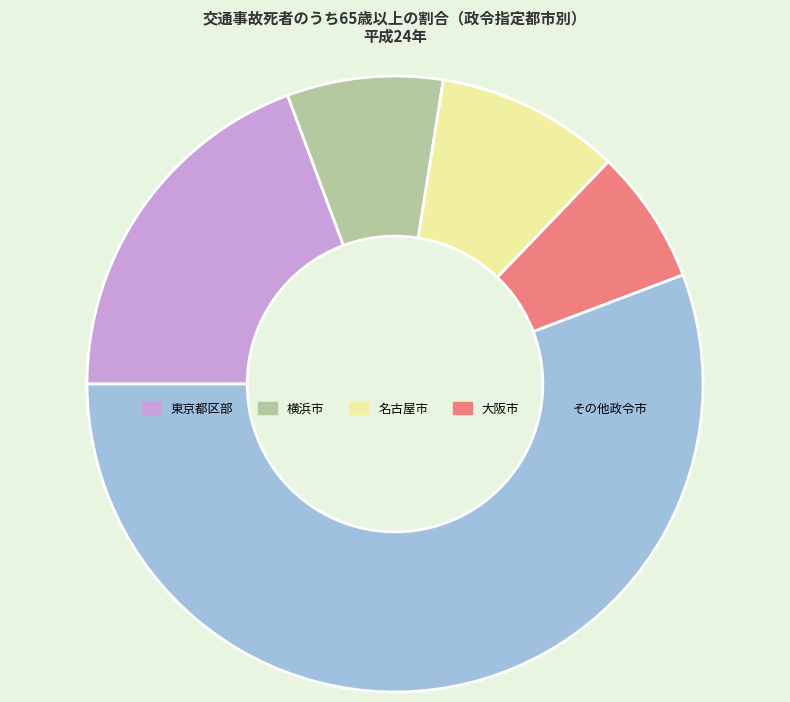

True or false: 横浜市 accounts for 14% of the total.

False